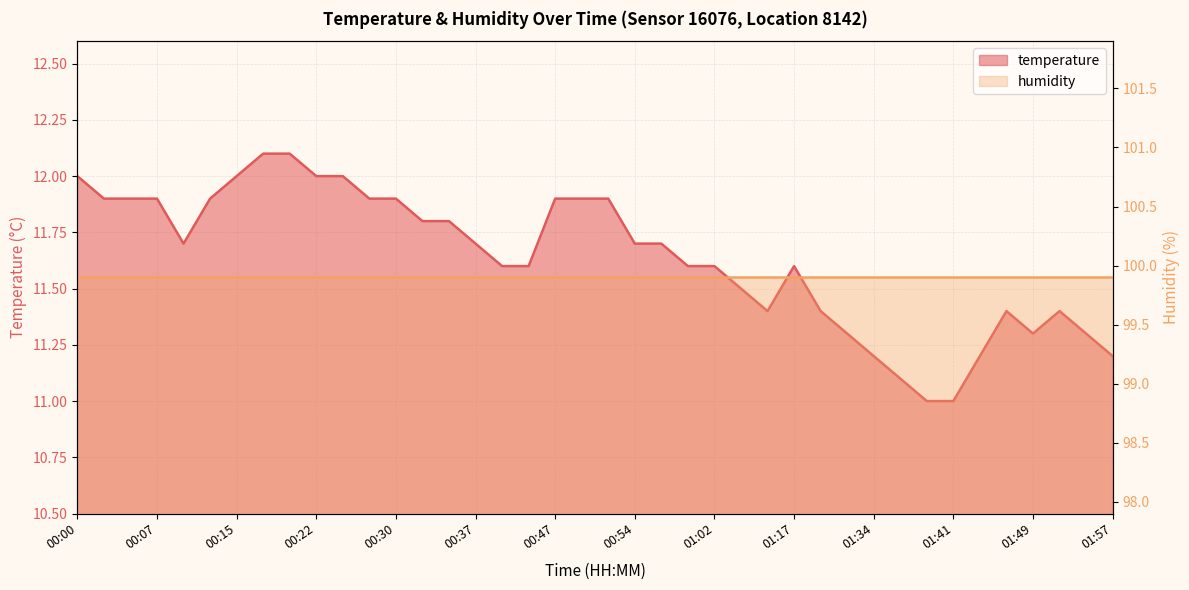

Approximately how many times larger is the value at 01:10 compared to 01:44?

1.0